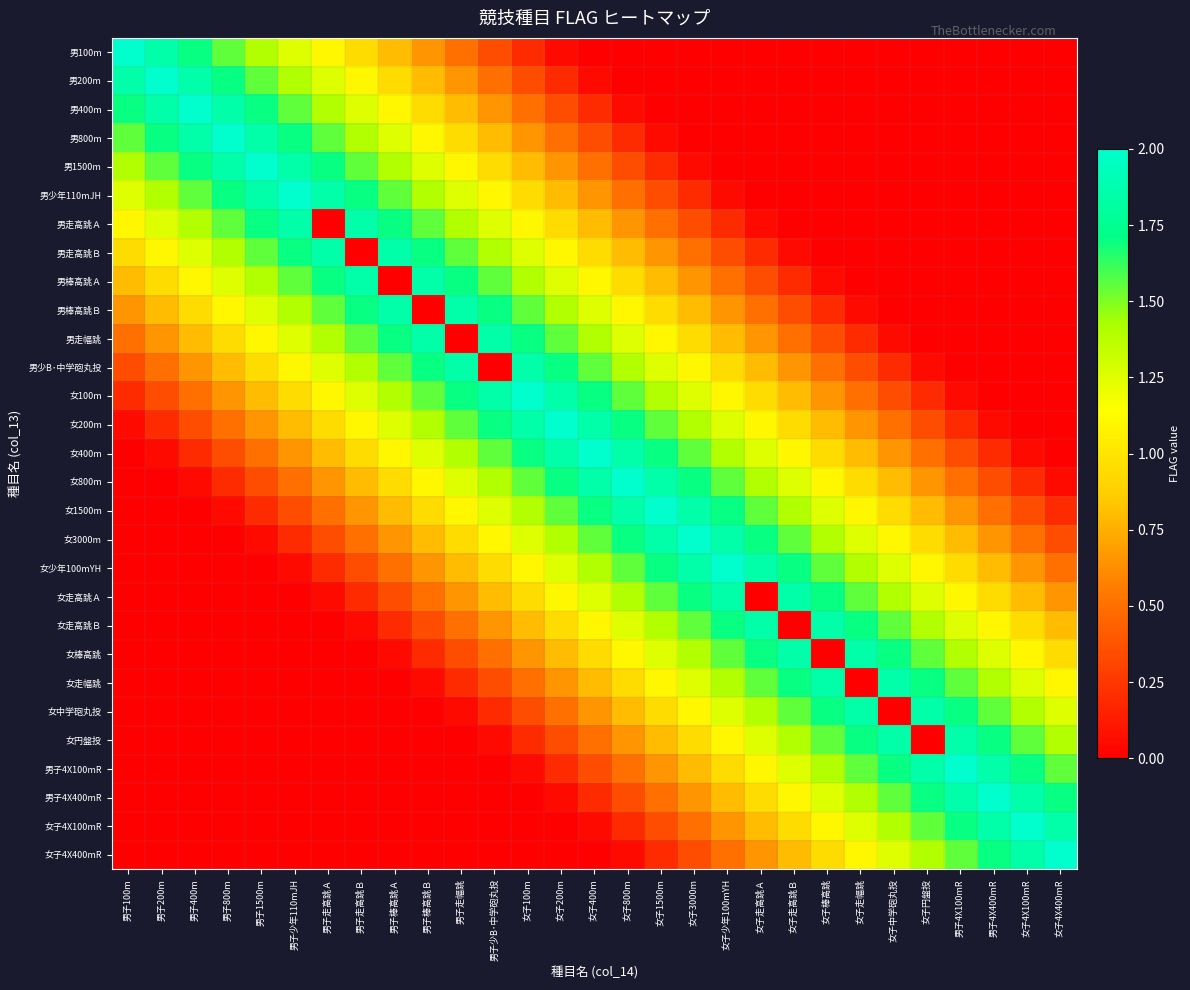

Reading left to right, extract all data points from this chart.

男100m: 男子100m=2.0	男子200m=1.9	男子400m=1.7	男子800m=1.6	男子1500m=1.4	男子少年110mJH=1.2	男子走高跳Ａ=1.1	男子走高跳Ｂ=0.9	男子棒高跳Ａ=0.8	男子棒高跳Ｂ=0.7	男子走幅跳=0.5	男子少B･中学砲丸投=0.4	女子100m=0.2	女子200m=0.1	女子400m=0.0	女子800m=0.0	女子1500m=0.0	女子3000m=0.0	女子少年100mYH=0.0	女子走高跳Ａ=0.0	女子走高跳Ｂ=0.0	女子棒高跳=0.0	女子走幅跳=0.0	女子中学砲丸投=0.0	女子円盤投=0.0	男子4X100mR=0.0	男子4X400mR=0.0	女子4X100mR=0.0	女子4X400mR=0.0
男200m: 男子100m=1.9	男子200m=2.0	男子400m=1.9	男子800m=1.7	男子1500m=1.6	男子少年110mJH=1.4	男子走高跳Ａ=1.2	男子走高跳Ｂ=1.1	男子棒高跳Ａ=0.9	男子棒高跳Ｂ=0.8	男子走幅跳=0.7	男子少B･中学砲丸投=0.5	女子100m=0.4	女子200m=0.2	女子400m=0.1	女子800m=0.0	女子1500m=0.0	女子3000m=0.0	女子少年100mYH=0.0	女子走高跳Ａ=0.0	女子走高跳Ｂ=0.0	女子棒高跳=0.0	女子走幅跳=0.0	女子中学砲丸投=0.0	女子円盤投=0.0	男子4X100mR=0.0	男子4X400mR=0.0	女子4X100mR=0.0	女子4X400mR=0.0
男400m: 男子100m=1.7	男子200m=1.9	男子400m=2.0	男子800m=1.9	男子1500m=1.7	男子少年110mJH=1.6	男子走高跳Ａ=1.4	男子走高跳Ｂ=1.2	男子棒高跳Ａ=1.1	男子棒高跳Ｂ=0.9	男子走幅跳=0.8	男子少B･中学砲丸投=0.7	女子100m=0.5	女子200m=0.4	女子400m=0.2	女子800m=0.1	女子1500m=0.0	女子3000m=0.0	女子少年100mYH=0.0	女子走高跳Ａ=0.0	女子走高跳Ｂ=0.0	女子棒高跳=0.0	女子走幅跳=0.0	女子中学砲丸投=0.0	女子円盤投=0.0	男子4X100mR=0.0	男子4X400mR=0.0	女子4X100mR=0.0	女子4X400mR=0.0
男800m: 男子100m=1.6	男子200m=1.7	男子400m=1.9	男子800m=2.0	男子1500m=1.9	男子少年110mJH=1.7	男子走高跳Ａ=1.6	男子走高跳Ｂ=1.4	男子棒高跳Ａ=1.2	男子棒高跳Ｂ=1.1	男子走幅跳=0.9	男子少B･中学砲丸投=0.8	女子100m=0.7	女子200m=0.5	女子400m=0.4	女子800m=0.2	女子1500m=0.1	女子3000m=0.0	女子少年100mYH=0.0	女子走高跳Ａ=0.0	女子走高跳Ｂ=0.0	女子棒高跳=0.0	女子走幅跳=0.0	女子中学砲丸投=0.0	女子円盤投=0.0	男子4X100mR=0.0	男子4X400mR=0.0	女子4X100mR=0.0	女子4X400mR=0.0
男1500m: 男子100m=1.4	男子200m=1.6	男子400m=1.7	男子800m=1.9	男子1500m=2.0	男子少年110mJH=1.9	男子走高跳Ａ=1.7	男子走高跳Ｂ=1.6	男子棒高跳Ａ=1.4	男子棒高跳Ｂ=1.2	男子走幅跳=1.1	男子少B･中学砲丸投=0.9	女子100m=0.8	女子200m=0.7	女子400m=0.5	女子800m=0.4	女子1500m=0.2	女子3000m=0.1	女子少年100mYH=0.0	女子走高跳Ａ=0.0	女子走高跳Ｂ=0.0	女子棒高跳=0.0	女子走幅跳=0.0	女子中学砲丸投=0.0	女子円盤投=0.0	男子4X100mR=0.0	男子4X400mR=0.0	女子4X100mR=0.0	女子4X400mR=0.0
男少年110mJH: 男子100m=1.2	男子200m=1.4	男子400m=1.6	男子800m=1.7	男子1500m=1.9	男子少年110mJH=2.0	男子走高跳Ａ=1.9	男子走高跳Ｂ=1.7	男子棒高跳Ａ=1.6	男子棒高跳Ｂ=1.4	男子走幅跳=1.2	男子少B･中学砲丸投=1.1	女子100m=0.9	女子200m=0.8	女子400m=0.7	女子800m=0.5	女子1500m=0.4	女子3000m=0.2	女子少年100mYH=0.1	女子走高跳Ａ=0.0	女子走高跳Ｂ=0.0	女子棒高跳=0.0	女子走幅跳=0.0	女子中学砲丸投=0.0	女子円盤投=0.0	男子4X100mR=0.0	男子4X400mR=0.0	女子4X100mR=0.0	女子4X400mR=0.0
男走高跳Ａ: 男子100m=1.1	男子200m=1.2	男子400m=1.4	男子800m=1.6	男子1500m=1.7	男子少年110mJH=1.9	男子走高跳Ａ=0.0	男子走高跳Ｂ=1.9	男子棒高跳Ａ=1.7	男子棒高跳Ｂ=1.6	男子走幅跳=1.4	男子少B･中学砲丸投=1.2	女子100m=1.1	女子200m=0.9	女子400m=0.8	女子800m=0.7	女子1500m=0.5	女子3000m=0.4	女子少年100mYH=0.2	女子走高跳Ａ=0.1	女子走高跳Ｂ=0.0	女子棒高跳=0.0	女子走幅跳=0.0	女子中学砲丸投=0.0	女子円盤投=0.0	男子4X100mR=0.0	男子4X400mR=0.0	女子4X100mR=0.0	女子4X400mR=0.0
男走高跳Ｂ: 男子100m=0.9	男子200m=1.1	男子400m=1.2	男子800m=1.4	男子1500m=1.6	男子少年110mJH=1.7	男子走高跳Ａ=1.9	男子走高跳Ｂ=0.0	男子棒高跳Ａ=1.9	男子棒高跳Ｂ=1.7	男子走幅跳=1.6	男子少B･中学砲丸投=1.4	女子100m=1.2	女子200m=1.1	女子400m=0.9	女子800m=0.8	女子1500m=0.7	女子3000m=0.5	女子少年100mYH=0.4	女子走高跳Ａ=0.2	女子走高跳Ｂ=0.1	女子棒高跳=0.0	女子走幅跳=0.0	女子中学砲丸投=0.0	女子円盤投=0.0	男子4X100mR=0.0	男子4X400mR=0.0	女子4X100mR=0.0	女子4X400mR=0.0
男棒高跳Ａ: 男子100m=0.8	男子200m=0.9	男子400m=1.1	男子800m=1.2	男子1500m=1.4	男子少年110mJH=1.6	男子走高跳Ａ=1.7	男子走高跳Ｂ=1.9	男子棒高跳Ａ=0.0	男子棒高跳Ｂ=1.9	男子走幅跳=1.7	男子少B･中学砲丸投=1.6	女子100m=1.4	女子200m=1.2	女子400m=1.1	女子800m=0.9	女子1500m=0.8	女子3000m=0.7	女子少年100mYH=0.5	女子走高跳Ａ=0.4	女子走高跳Ｂ=0.2	女子棒高跳=0.1	女子走幅跳=0.0	女子中学砲丸投=0.0	女子円盤投=0.0	男子4X100mR=0.0	男子4X400mR=0.0	女子4X100mR=0.0	女子4X400mR=0.0
男棒高跳Ｂ: 男子100m=0.7	男子200m=0.8	男子400m=0.9	男子800m=1.1	男子1500m=1.2	男子少年110mJH=1.4	男子走高跳Ａ=1.6	男子走高跳Ｂ=1.7	男子棒高跳Ａ=1.9	男子棒高跳Ｂ=0.0	男子走幅跳=1.9	男子少B･中学砲丸投=1.7	女子100m=1.6	女子200m=1.4	女子400m=1.2	女子800m=1.1	女子1500m=0.9	女子3000m=0.8	女子少年100mYH=0.7	女子走高跳Ａ=0.5	女子走高跳Ｂ=0.4	女子棒高跳=0.2	女子走幅跳=0.1	女子中学砲丸投=0.0	女子円盤投=0.0	男子4X100mR=0.0	男子4X400mR=0.0	女子4X100mR=0.0	女子4X400mR=0.0
男走幅跳: 男子100m=0.5	男子200m=0.7	男子400m=0.8	男子800m=0.9	男子1500m=1.1	男子少年110mJH=1.2	男子走高跳Ａ=1.4	男子走高跳Ｂ=1.6	男子棒高跳Ａ=1.7	男子棒高跳Ｂ=1.9	男子走幅跳=0.0	男子少B･中学砲丸投=1.9	女子100m=1.7	女子200m=1.6	女子400m=1.4	女子800m=1.2	女子1500m=1.1	女子3000m=0.9	女子少年100mYH=0.8	女子走高跳Ａ=0.7	女子走高跳Ｂ=0.5	女子棒高跳=0.4	女子走幅跳=0.2	女子中学砲丸投=0.1	女子円盤投=0.0	男子4X100mR=0.0	男子4X400mR=0.0	女子4X100mR=0.0	女子4X400mR=0.0
男少B･中学砲丸投: 男子100m=0.4	男子200m=0.5	男子400m=0.7	男子800m=0.8	男子1500m=0.9	男子少年110mJH=1.1	男子走高跳Ａ=1.2	男子走高跳Ｂ=1.4	男子棒高跳Ａ=1.6	男子棒高跳Ｂ=1.7	男子走幅跳=1.9	男子少B･中学砲丸投=0.0	女子100m=1.9	女子200m=1.7	女子400m=1.6	女子800m=1.4	女子1500m=1.2	女子3000m=1.1	女子少年100mYH=0.9	女子走高跳Ａ=0.8	女子走高跳Ｂ=0.7	女子棒高跳=0.5	女子走幅跳=0.4	女子中学砲丸投=0.2	女子円盤投=0.1	男子4X100mR=0.0	男子4X400mR=0.0	女子4X100mR=0.0	女子4X400mR=0.0
女100m: 男子100m=0.2	男子200m=0.4	男子400m=0.5	男子800m=0.7	男子1500m=0.8	男子少年110mJH=0.9	男子走高跳Ａ=1.1	男子走高跳Ｂ=1.2	男子棒高跳Ａ=1.4	男子棒高跳Ｂ=1.6	男子走幅跳=1.7	男子少B･中学砲丸投=1.9	女子100m=2.0	女子200m=1.9	女子400m=1.7	女子800m=1.6	女子1500m=1.4	女子3000m=1.2	女子少年100mYH=1.1	女子走高跳Ａ=0.9	女子走高跳Ｂ=0.8	女子棒高跳=0.7	女子走幅跳=0.5	女子中学砲丸投=0.4	女子円盤投=0.2	男子4X100mR=0.1	男子4X400mR=0.0	女子4X100mR=0.0	女子4X400mR=0.0
女200m: 男子100m=0.1	男子200m=0.2	男子400m=0.4	男子800m=0.5	男子1500m=0.7	男子少年110mJH=0.8	男子走高跳Ａ=0.9	男子走高跳Ｂ=1.1	男子棒高跳Ａ=1.2	男子棒高跳Ｂ=1.4	男子走幅跳=1.6	男子少B･中学砲丸投=1.7	女子100m=1.9	女子200m=2.0	女子400m=1.9	女子800m=1.7	女子1500m=1.6	女子3000m=1.4	女子少年100mYH=1.2	女子走高跳Ａ=1.1	女子走高跳Ｂ=0.9	女子棒高跳=0.8	女子走幅跳=0.7	女子中学砲丸投=0.5	女子円盤投=0.4	男子4X100mR=0.2	男子4X400mR=0.1	女子4X100mR=0.0	女子4X400mR=0.0
女400m: 男子100m=0.0	男子200m=0.1	男子400m=0.2	男子800m=0.4	男子1500m=0.5	男子少年110mJH=0.7	男子走高跳Ａ=0.8	男子走高跳Ｂ=0.9	男子棒高跳Ａ=1.1	男子棒高跳Ｂ=1.2	男子走幅跳=1.4	男子少B･中学砲丸投=1.6	女子100m=1.7	女子200m=1.9	女子400m=2.0	女子800m=1.9	女子1500m=1.7	女子3000m=1.6	女子少年100mYH=1.4	女子走高跳Ａ=1.2	女子走高跳Ｂ=1.1	女子棒高跳=0.9	女子走幅跳=0.8	女子中学砲丸投=0.7	女子円盤投=0.5	男子4X100mR=0.4	男子4X400mR=0.2	女子4X100mR=0.1	女子4X400mR=0.0
女800m: 男子100m=0.0	男子200m=0.0	男子400m=0.1	男子800m=0.2	男子1500m=0.4	男子少年110mJH=0.5	男子走高跳Ａ=0.7	男子走高跳Ｂ=0.8	男子棒高跳Ａ=0.9	男子棒高跳Ｂ=1.1	男子走幅跳=1.2	男子少B･中学砲丸投=1.4	女子100m=1.6	女子200m=1.7	女子400m=1.9	女子800m=2.0	女子1500m=1.9	女子3000m=1.7	女子少年100mYH=1.6	女子走高跳Ａ=1.4	女子走高跳Ｂ=1.2	女子棒高跳=1.1	女子走幅跳=0.9	女子中学砲丸投=0.8	女子円盤投=0.7	男子4X100mR=0.5	男子4X400mR=0.4	女子4X100mR=0.2	女子4X400mR=0.1
女1500m: 男子100m=0.0	男子200m=0.0	男子400m=0.0	男子800m=0.1	男子1500m=0.2	男子少年110mJH=0.4	男子走高跳Ａ=0.5	男子走高跳Ｂ=0.7	男子棒高跳Ａ=0.8	男子棒高跳Ｂ=0.9	男子走幅跳=1.1	男子少B･中学砲丸投=1.2	女子100m=1.4	女子200m=1.6	女子400m=1.7	女子800m=1.9	女子1500m=2.0	女子3000m=1.9	女子少年100mYH=1.7	女子走高跳Ａ=1.6	女子走高跳Ｂ=1.4	女子棒高跳=1.2	女子走幅跳=1.1	女子中学砲丸投=0.9	女子円盤投=0.8	男子4X100mR=0.7	男子4X400mR=0.5	女子4X100mR=0.4	女子4X400mR=0.2
女3000m: 男子100m=0.0	男子200m=0.0	男子400m=0.0	男子800m=0.0	男子1500m=0.1	男子少年110mJH=0.2	男子走高跳Ａ=0.4	男子走高跳Ｂ=0.5	男子棒高跳Ａ=0.7	男子棒高跳Ｂ=0.8	男子走幅跳=0.9	男子少B･中学砲丸投=1.1	女子100m=1.2	女子200m=1.4	女子400m=1.6	女子800m=1.7	女子1500m=1.9	女子3000m=2.0	女子少年100mYH=1.9	女子走高跳Ａ=1.7	女子走高跳Ｂ=1.6	女子棒高跳=1.4	女子走幅跳=1.2	女子中学砲丸投=1.1	女子円盤投=0.9	男子4X100mR=0.8	男子4X400mR=0.7	女子4X100mR=0.5	女子4X400mR=0.4
女少年100mYH: 男子100m=0.0	男子200m=0.0	男子400m=0.0	男子800m=0.0	男子1500m=0.0	男子少年110mJH=0.1	男子走高跳Ａ=0.2	男子走高跳Ｂ=0.4	男子棒高跳Ａ=0.5	男子棒高跳Ｂ=0.7	男子走幅跳=0.8	男子少B･中学砲丸投=0.9	女子100m=1.1	女子200m=1.2	女子400m=1.4	女子800m=1.6	女子1500m=1.7	女子3000m=1.9	女子少年100mYH=2.0	女子走高跳Ａ=1.9	女子走高跳Ｂ=1.7	女子棒高跳=1.6	女子走幅跳=1.4	女子中学砲丸投=1.2	女子円盤投=1.1	男子4X100mR=0.9	男子4X400mR=0.8	女子4X100mR=0.7	女子4X400mR=0.5
女走高跳Ａ: 男子100m=0.0	男子200m=0.0	男子400m=0.0	男子800m=0.0	男子1500m=0.0	男子少年110mJH=0.0	男子走高跳Ａ=0.1	男子走高跳Ｂ=0.2	男子棒高跳Ａ=0.4	男子棒高跳Ｂ=0.5	男子走幅跳=0.7	男子少B･中学砲丸投=0.8	女子100m=0.9	女子200m=1.1	女子400m=1.2	女子800m=1.4	女子1500m=1.6	女子3000m=1.7	女子少年100mYH=1.9	女子走高跳Ａ=0.0	女子走高跳Ｂ=1.9	女子棒高跳=1.7	女子走幅跳=1.6	女子中学砲丸投=1.4	女子円盤投=1.2	男子4X100mR=1.1	男子4X400mR=0.9	女子4X100mR=0.8	女子4X400mR=0.7
女走高跳Ｂ: 男子100m=0.0	男子200m=0.0	男子400m=0.0	男子800m=0.0	男子1500m=0.0	男子少年110mJH=0.0	男子走高跳Ａ=0.0	男子走高跳Ｂ=0.1	男子棒高跳Ａ=0.2	男子棒高跳Ｂ=0.4	男子走幅跳=0.5	男子少B･中学砲丸投=0.7	女子100m=0.8	女子200m=0.9	女子400m=1.1	女子800m=1.2	女子1500m=1.4	女子3000m=1.6	女子少年100mYH=1.7	女子走高跳Ａ=1.9	女子走高跳Ｂ=0.0	女子棒高跳=1.9	女子走幅跳=1.7	女子中学砲丸投=1.6	女子円盤投=1.4	男子4X100mR=1.2	男子4X400mR=1.1	女子4X100mR=0.9	女子4X400mR=0.8
女棒高跳: 男子100m=0.0	男子200m=0.0	男子400m=0.0	男子800m=0.0	男子1500m=0.0	男子少年110mJH=0.0	男子走高跳Ａ=0.0	男子走高跳Ｂ=0.0	男子棒高跳Ａ=0.1	男子棒高跳Ｂ=0.2	男子走幅跳=0.4	男子少B･中学砲丸投=0.5	女子100m=0.7	女子200m=0.8	女子400m=0.9	女子800m=1.1	女子1500m=1.2	女子3000m=1.4	女子少年100mYH=1.6	女子走高跳Ａ=1.7	女子走高跳Ｂ=1.9	女子棒高跳=0.0	女子走幅跳=1.9	女子中学砲丸投=1.7	女子円盤投=1.6	男子4X100mR=1.4	男子4X400mR=1.2	女子4X100mR=1.1	女子4X400mR=0.9
女走幅跳: 男子100m=0.0	男子200m=0.0	男子400m=0.0	男子800m=0.0	男子1500m=0.0	男子少年110mJH=0.0	男子走高跳Ａ=0.0	男子走高跳Ｂ=0.0	男子棒高跳Ａ=0.0	男子棒高跳Ｂ=0.1	男子走幅跳=0.2	男子少B･中学砲丸投=0.4	女子100m=0.5	女子200m=0.7	女子400m=0.8	女子800m=0.9	女子1500m=1.1	女子3000m=1.2	女子少年100mYH=1.4	女子走高跳Ａ=1.6	女子走高跳Ｂ=1.7	女子棒高跳=1.9	女子走幅跳=0.0	女子中学砲丸投=1.9	女子円盤投=1.7	男子4X100mR=1.6	男子4X400mR=1.4	女子4X100mR=1.2	女子4X400mR=1.1
女中学砲丸投: 男子100m=0.0	男子200m=0.0	男子400m=0.0	男子800m=0.0	男子1500m=0.0	男子少年110mJH=0.0	男子走高跳Ａ=0.0	男子走高跳Ｂ=0.0	男子棒高跳Ａ=0.0	男子棒高跳Ｂ=0.0	男子走幅跳=0.1	男子少B･中学砲丸投=0.2	女子100m=0.4	女子200m=0.5	女子400m=0.7	女子800m=0.8	女子1500m=0.9	女子3000m=1.1	女子少年100mYH=1.2	女子走高跳Ａ=1.4	女子走高跳Ｂ=1.6	女子棒高跳=1.7	女子走幅跳=1.9	女子中学砲丸投=0.0	女子円盤投=1.9	男子4X100mR=1.7	男子4X400mR=1.6	女子4X100mR=1.4	女子4X400mR=1.2
女円盤投: 男子100m=0.0	男子200m=0.0	男子400m=0.0	男子800m=0.0	男子1500m=0.0	男子少年110mJH=0.0	男子走高跳Ａ=0.0	男子走高跳Ｂ=0.0	男子棒高跳Ａ=0.0	男子棒高跳Ｂ=0.0	男子走幅跳=0.0	男子少B･中学砲丸投=0.1	女子100m=0.2	女子200m=0.4	女子400m=0.5	女子800m=0.7	女子1500m=0.8	女子3000m=0.9	女子少年100mYH=1.1	女子走高跳Ａ=1.2	女子走高跳Ｂ=1.4	女子棒高跳=1.6	女子走幅跳=1.7	女子中学砲丸投=1.9	女子円盤投=0.0	男子4X100mR=1.9	男子4X400mR=1.7	女子4X100mR=1.6	女子4X400mR=1.4
男子4X100mR: 男子100m=0.0	男子200m=0.0	男子400m=0.0	男子800m=0.0	男子1500m=0.0	男子少年110mJH=0.0	男子走高跳Ａ=0.0	男子走高跳Ｂ=0.0	男子棒高跳Ａ=0.0	男子棒高跳Ｂ=0.0	男子走幅跳=0.0	男子少B･中学砲丸投=0.0	女子100m=0.1	女子200m=0.2	女子400m=0.4	女子800m=0.5	女子1500m=0.7	女子3000m=0.8	女子少年100mYH=0.9	女子走高跳Ａ=1.1	女子走高跳Ｂ=1.2	女子棒高跳=1.4	女子走幅跳=1.6	女子中学砲丸投=1.7	女子円盤投=1.9	男子4X100mR=2.0	男子4X400mR=1.9	女子4X100mR=1.7	女子4X400mR=1.6
男子4X400mR: 男子100m=0.0	男子200m=0.0	男子400m=0.0	男子800m=0.0	男子1500m=0.0	男子少年110mJH=0.0	男子走高跳Ａ=0.0	男子走高跳Ｂ=0.0	男子棒高跳Ａ=0.0	男子棒高跳Ｂ=0.0	男子走幅跳=0.0	男子少B･中学砲丸投=0.0	女子100m=0.0	女子200m=0.1	女子400m=0.2	女子800m=0.4	女子1500m=0.5	女子3000m=0.7	女子少年100mYH=0.8	女子走高跳Ａ=0.9	女子走高跳Ｂ=1.1	女子棒高跳=1.2	女子走幅跳=1.4	女子中学砲丸投=1.6	女子円盤投=1.7	男子4X100mR=1.9	男子4X400mR=2.0	女子4X100mR=1.9	女子4X400mR=1.7
女子4X100mR: 男子100m=0.0	男子200m=0.0	男子400m=0.0	男子800m=0.0	男子1500m=0.0	男子少年110mJH=0.0	男子走高跳Ａ=0.0	男子走高跳Ｂ=0.0	男子棒高跳Ａ=0.0	男子棒高跳Ｂ=0.0	男子走幅跳=0.0	男子少B･中学砲丸投=0.0	女子100m=0.0	女子200m=0.0	女子400m=0.1	女子800m=0.2	女子1500m=0.4	女子3000m=0.5	女子少年100mYH=0.7	女子走高跳Ａ=0.8	女子走高跳Ｂ=0.9	女子棒高跳=1.1	女子走幅跳=1.2	女子中学砲丸投=1.4	女子円盤投=1.6	男子4X100mR=1.7	男子4X400mR=1.9	女子4X100mR=2.0	女子4X400mR=1.9
女子4X400mR: 男子100m=0.0	男子200m=0.0	男子400m=0.0	男子800m=0.0	男子1500m=0.0	男子少年110mJH=0.0	男子走高跳Ａ=0.0	男子走高跳Ｂ=0.0	男子棒高跳Ａ=0.0	男子棒高跳Ｂ=0.0	男子走幅跳=0.0	男子少B･中学砲丸投=0.0	女子100m=0.0	女子200m=0.0	女子400m=0.0	女子800m=0.1	女子1500m=0.2	女子3000m=0.4	女子少年100mYH=0.5	女子走高跳Ａ=0.7	女子走高跳Ｂ=0.8	女子棒高跳=0.9	女子走幅跳=1.1	女子中学砲丸投=1.2	女子円盤投=1.4	男子4X100mR=1.6	男子4X400mR=1.7	女子4X100mR=1.9	女子4X400mR=2.0